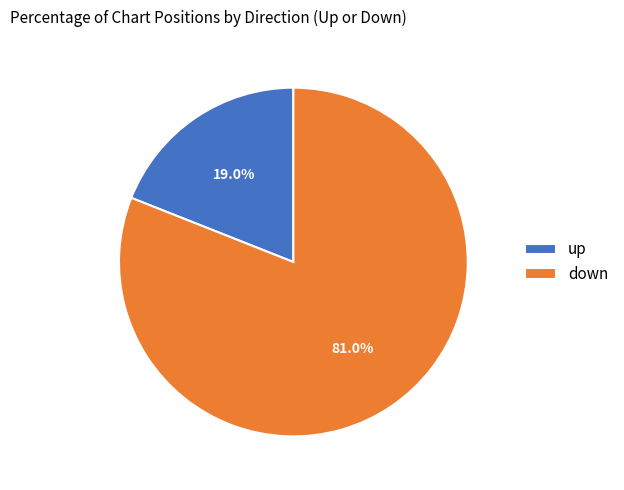

What percentage is the up slice, to the nearest percent?

19%